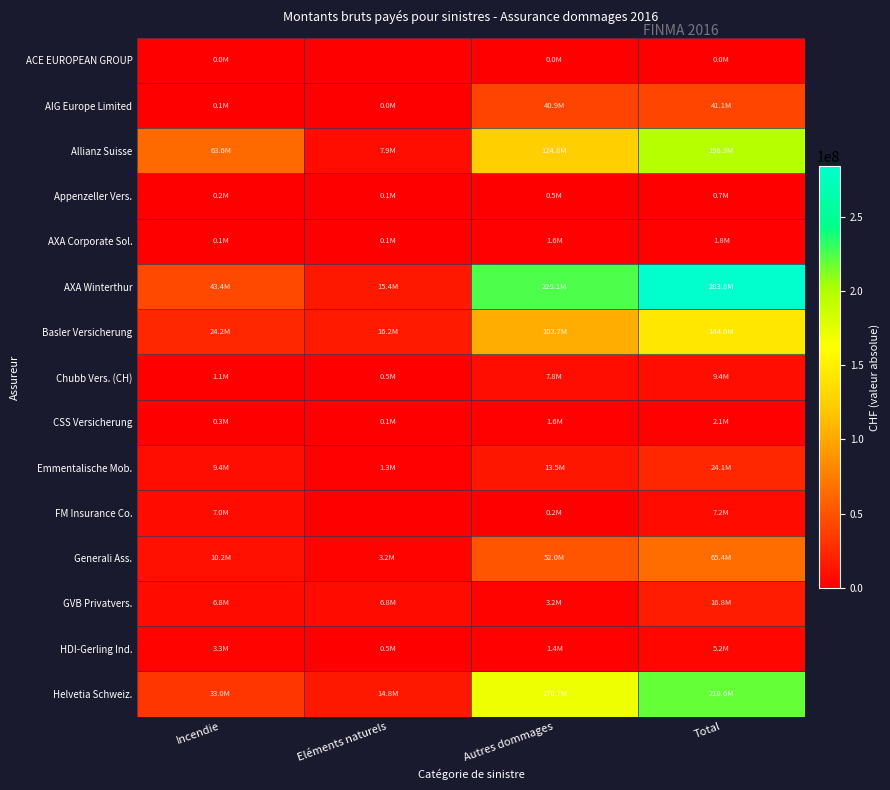

Reading left to right, transcribe all the data shown in this chart.

ACE EUROPEAN GROUP: Incendie=2288	Eléments naturels=0	Autres dommages=188	Total=2476
AIG Europe Limited: Incendie=138123	Eléments naturels=8288	Autres dommages=40921190	Total=41067601
Allianz Suisse: Incendie=63632476	Eléments naturels=7872513	Autres dommages=124770741	Total=196275730
Appenzeller Vers.: Incendie=180287	Eléments naturels=78255	Autres dommages=461739	Total=720281
AXA Corporate Sol.: Incendie=127232	Eléments naturels=64448	Autres dommages=1572575	Total=1764255
AXA Winterthur: Incendie=43367966	Eléments naturels=15405241	Autres dommages=225072136	Total=283845343
Basler Versicherung: Incendie=24196470	Eléments naturels=16153981	Autres dommages=103676602	Total=144027053
Chubb Vers. (CH): Incendie=1068599	Eléments naturels=485183	Autres dommages=7842011	Total=9395793
CSS Versicherung: Incendie=329214	Eléments naturels=109428	Autres dommages=1629029	Total=2067671
Emmentalische Mob.: Incendie=9353032	Eléments naturels=1289781	Autres dommages=13505313	Total=24148126
FM Insurance Co.: Incendie=7022513	Eléments naturels=0	Autres dommages=165164	Total=7187677
Generali Ass.: Incendie=10192424	Eléments naturels=3232733	Autres dommages=51961473	Total=65386630
GVB Privatvers.: Incendie=6779603	Eléments naturels=6779603	Autres dommages=3236096	Total=16795302
HDI-Gerling Ind.: Incendie=3292655	Eléments naturels=513603	Autres dommages=1389183	Total=5195441
Helvetia Schweiz.: Incendie=33019476	Eléments naturels=14849979	Autres dommages=170747167	Total=218616622